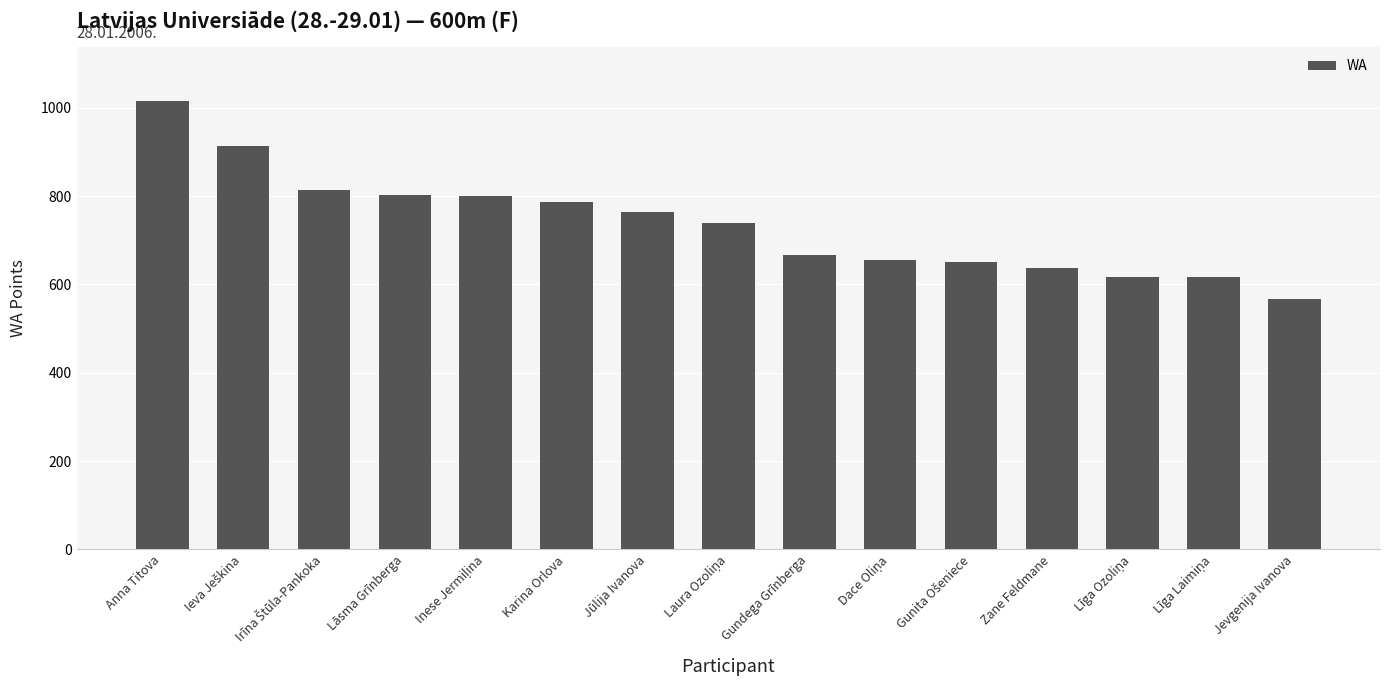

Read the value at Gundega Grīnberga, to the nearest 50.

650